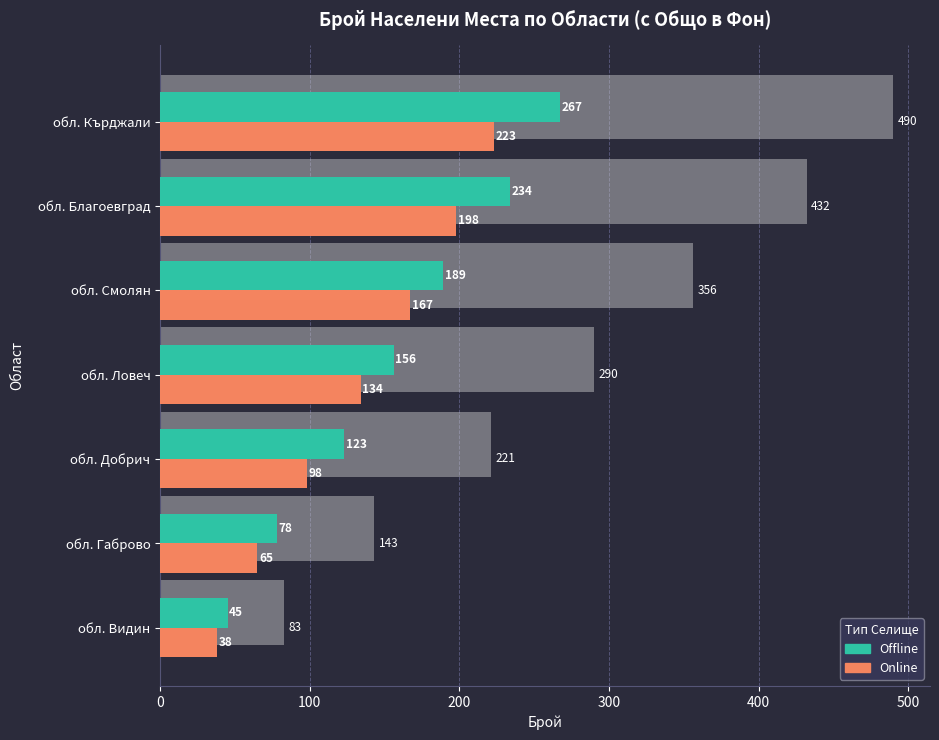

What is the maximum value shown in the chart?

267